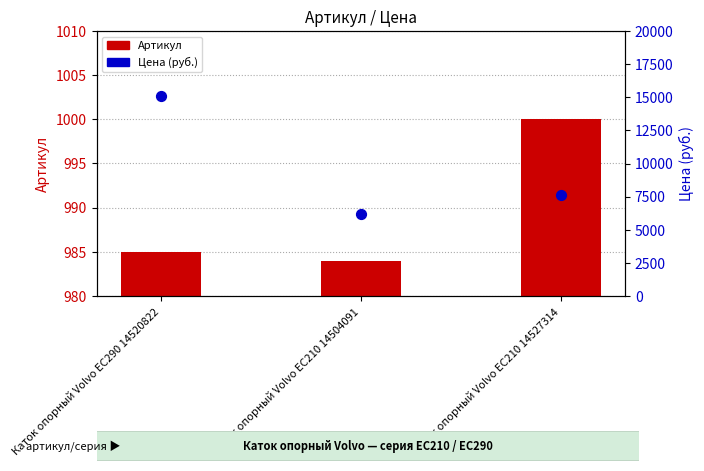

At how many categories does at least one series exceed 2873?

3